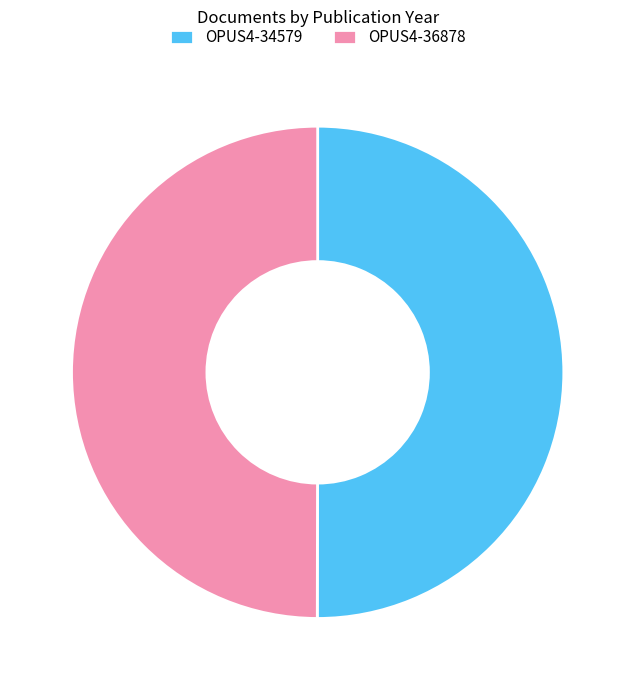

Do OPUS4-34579 and OPUS4-36878 together represent more than half of the pie?

Yes